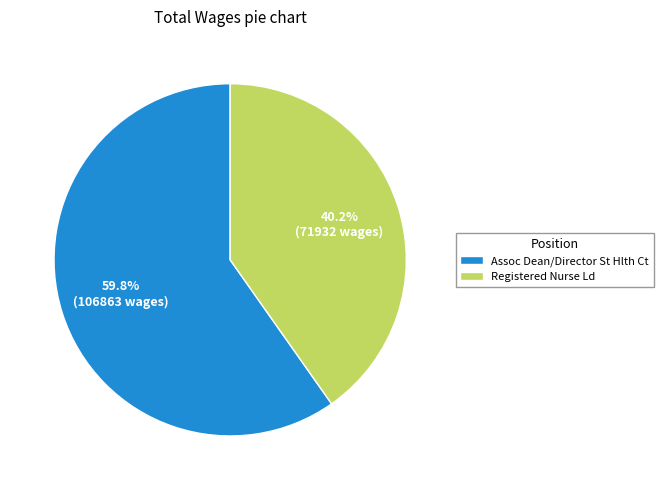

Is the sum of Assoc Dean/Director St Hlth Ct and Registered Nurse Ld greater than half?

Yes